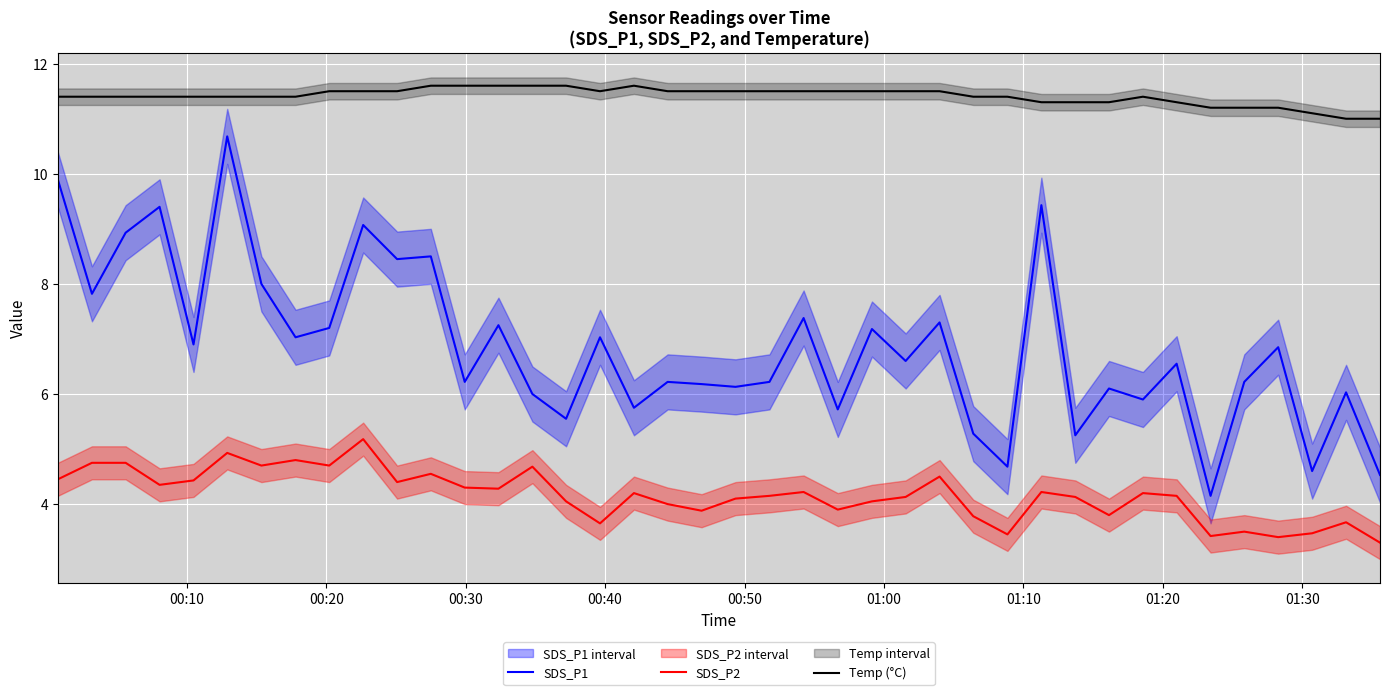

At how many categories does at least one series exceed 3?

40